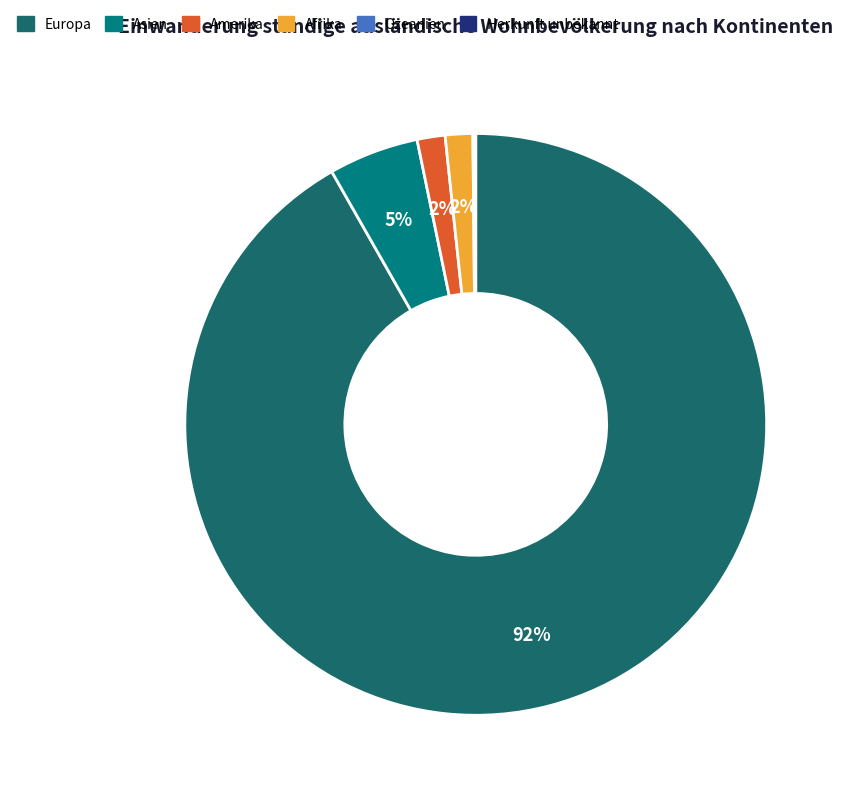

What percentage do Asien and Ozeanien together represent?

5.1%